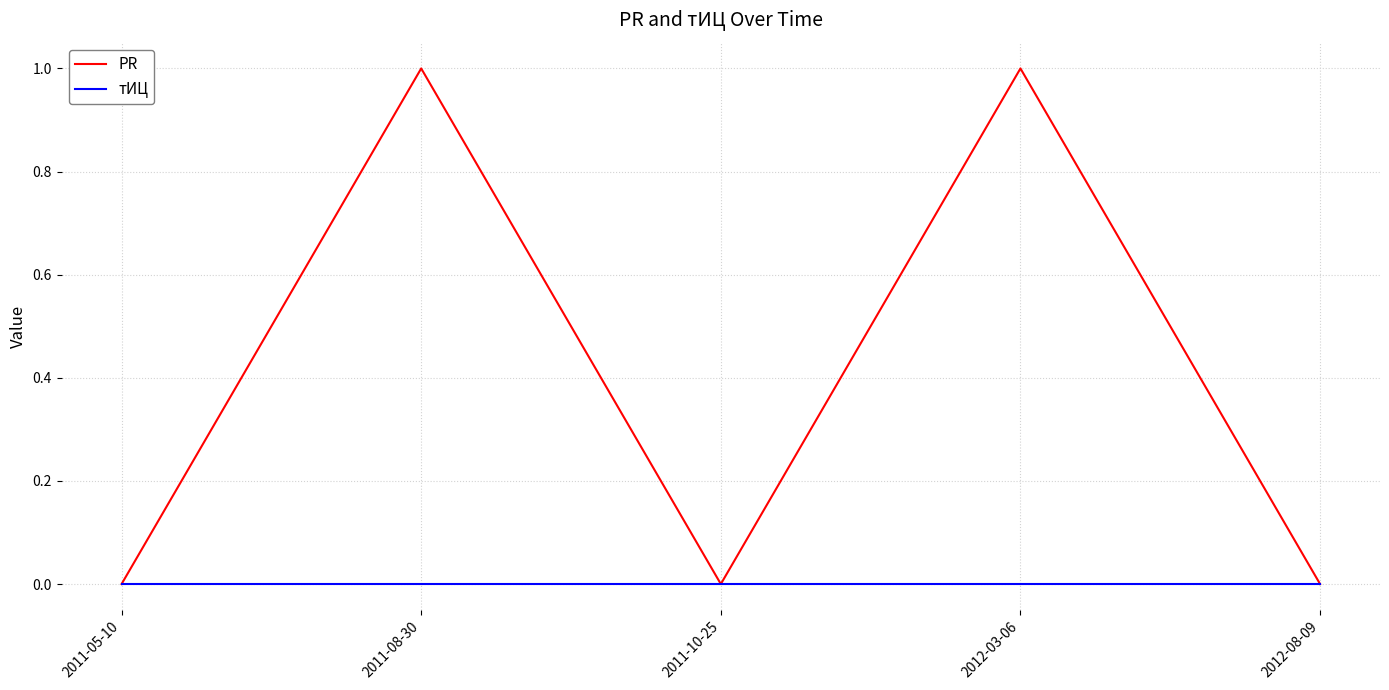

What are all the series names shown in the legend?

PR, тИЦ